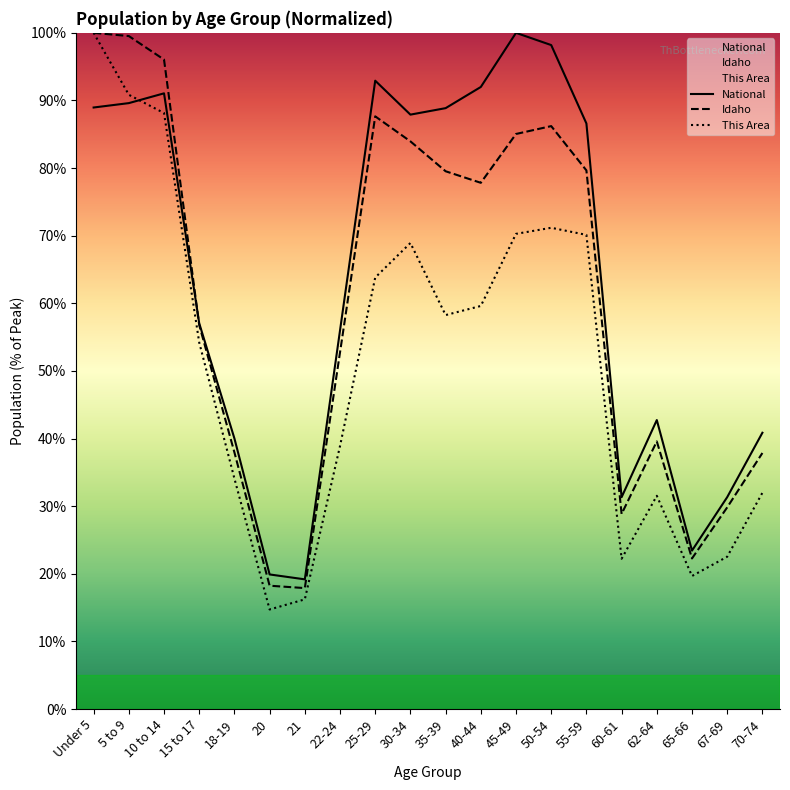

Does the chart have visible grid lines?

No